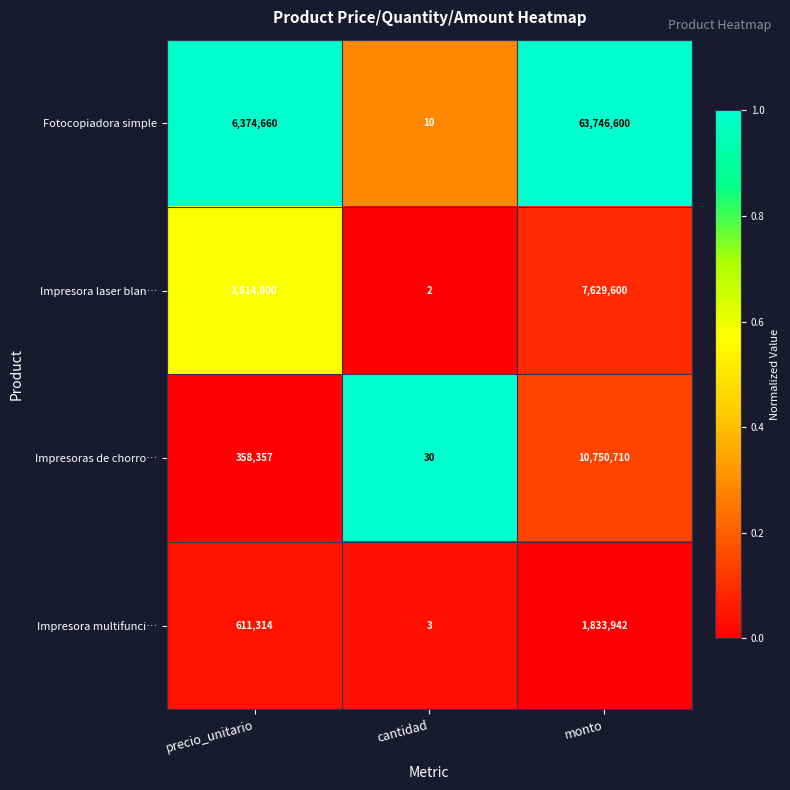

What is the sum of all Impresora multifunci… values?

2445259